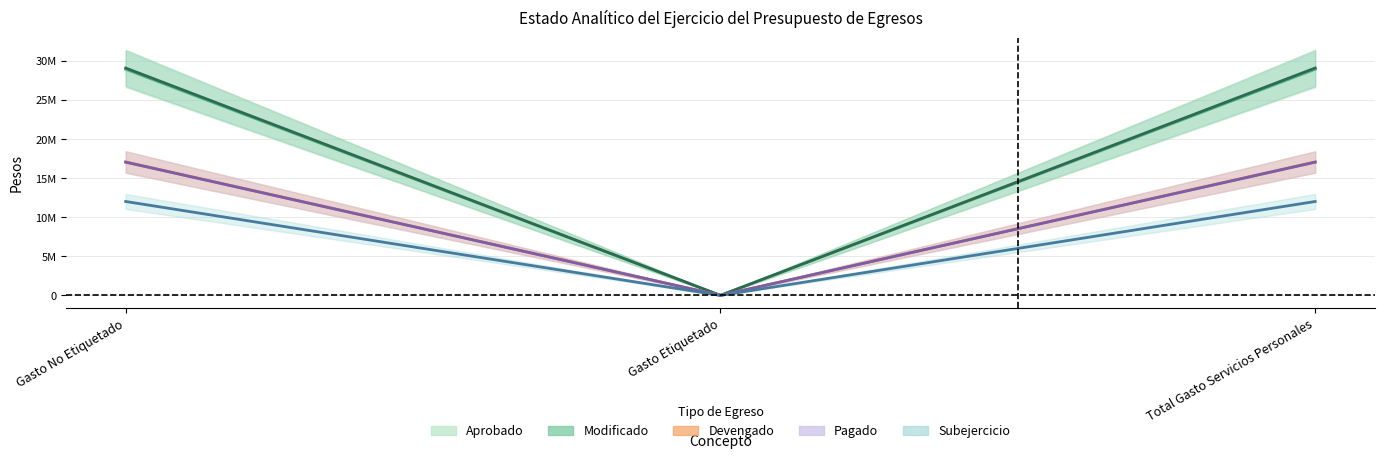

List the labels in order of Subejercicio value, smallest first.

Gasto Etiquetado, Gasto No Etiquetado, Total Gasto Servicios Personales